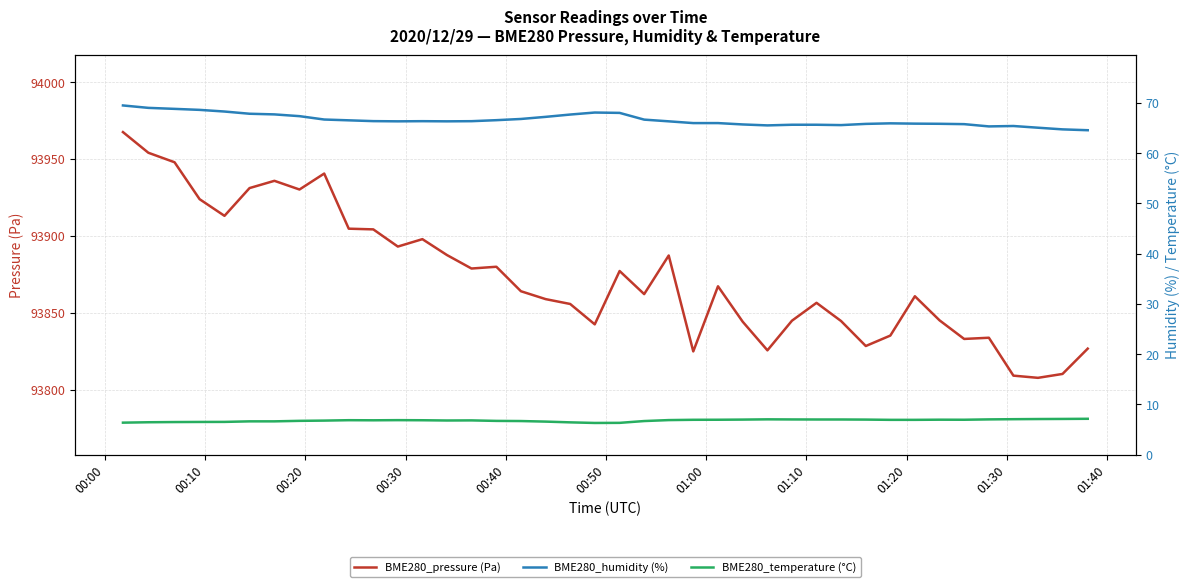

What is the sum of all BME280_humidity (%) values?

2664.6